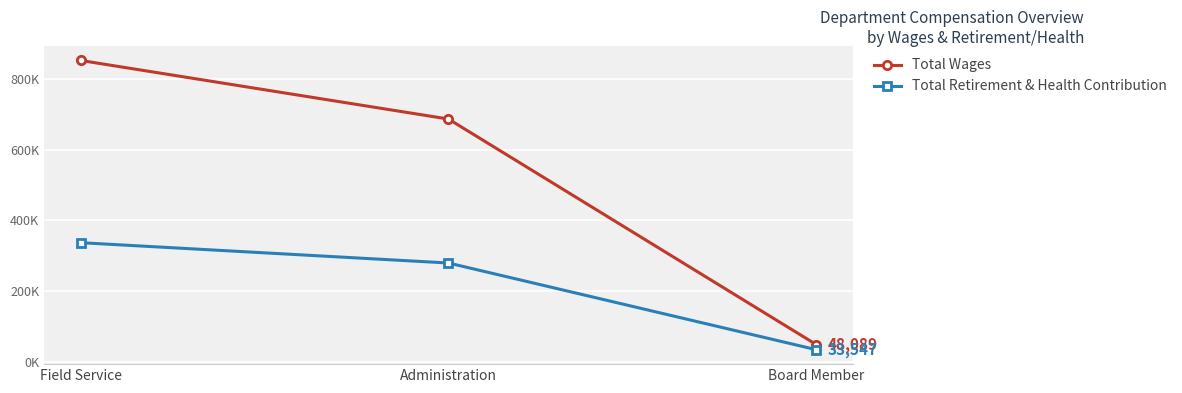

What position from the left is Board Member?

3